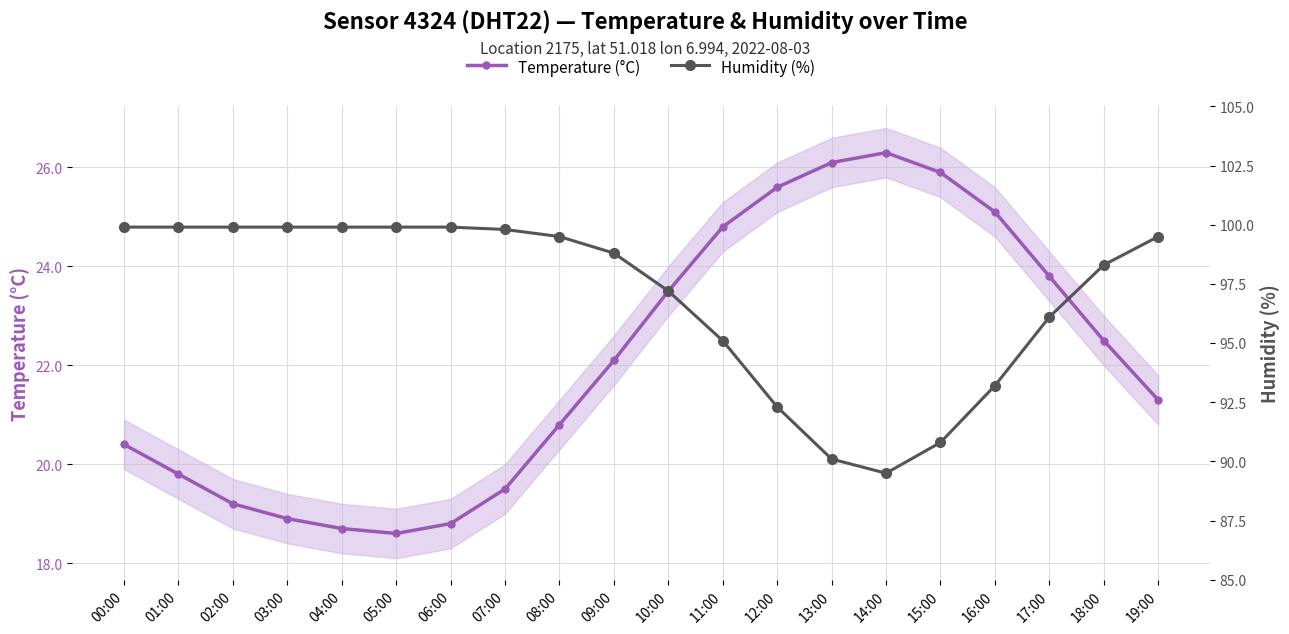

Is the value of Humidity (%) at 09:00 greater than the value of Temperature (°C) at 13:00?

Yes